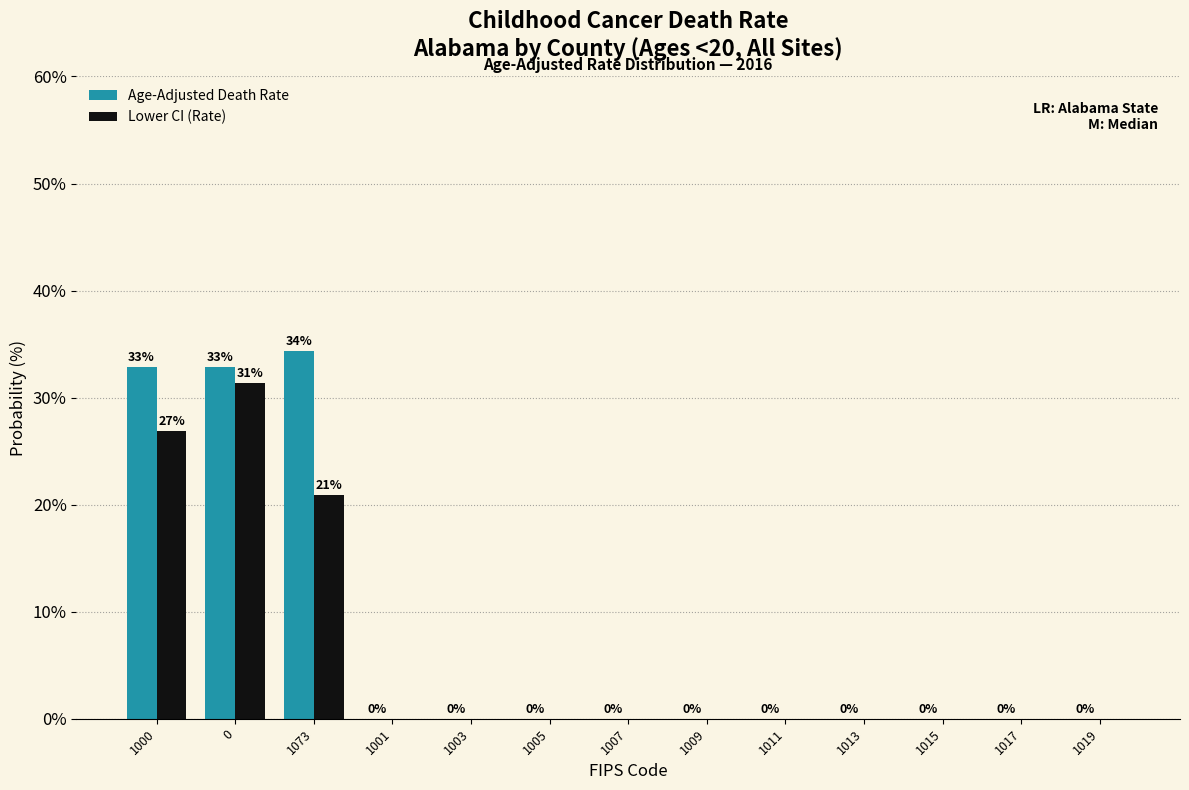

The Age-Adjusted Death Rate series shows 0.0 at 1003. True or false?

True